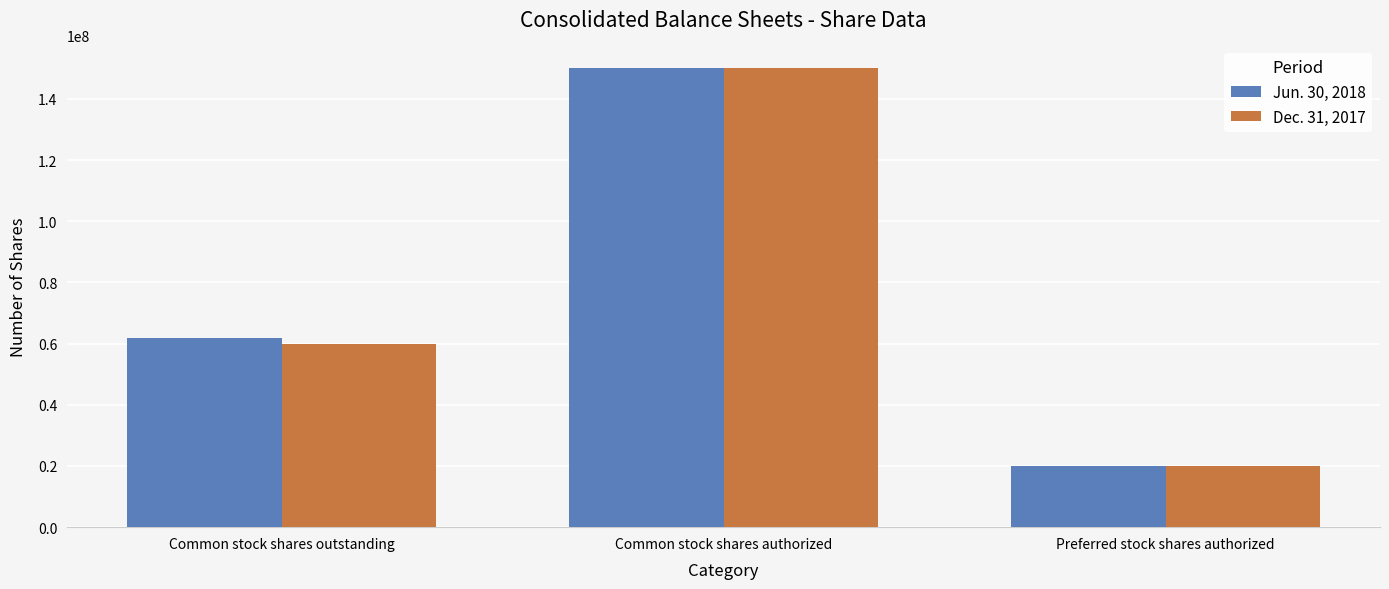

What is the average value of the Jun. 30, 2018 series?

77333333